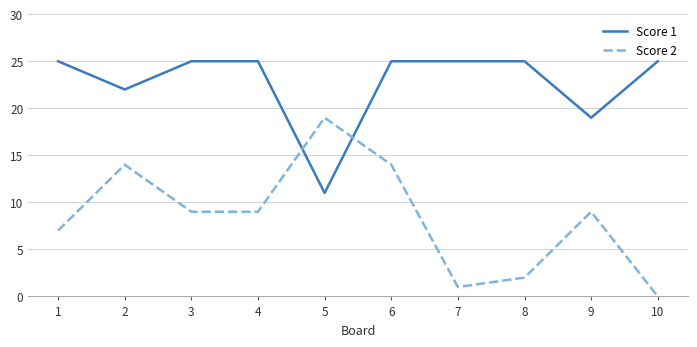

Reading right to left, list all the values displayed in this chart.

Score 1: 25	19	25	25	25	11	25	25	22	25
Score 2: 0	9	2	1	14	19	9	9	14	7